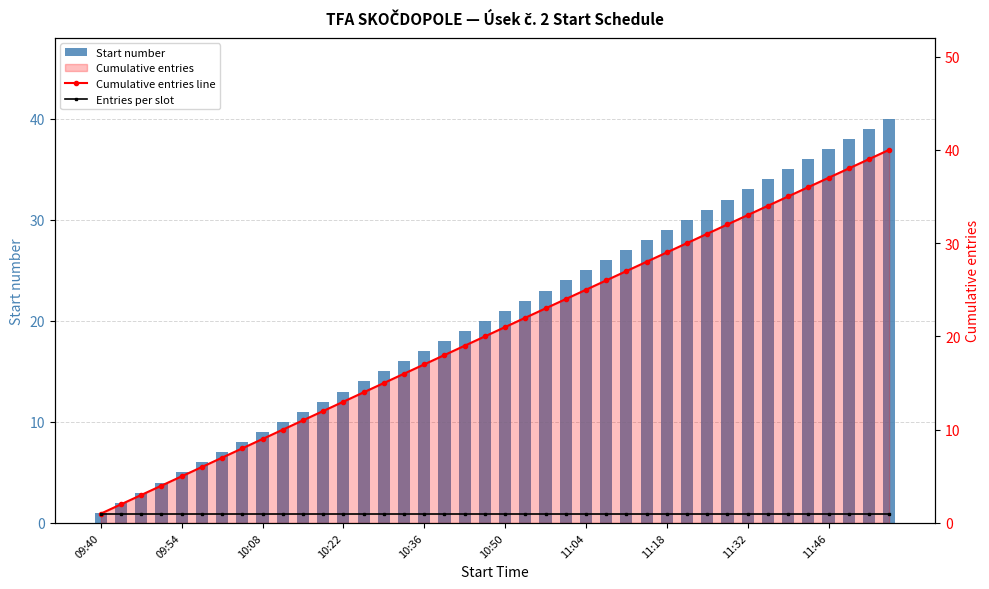

How many groups of bars are there?

40